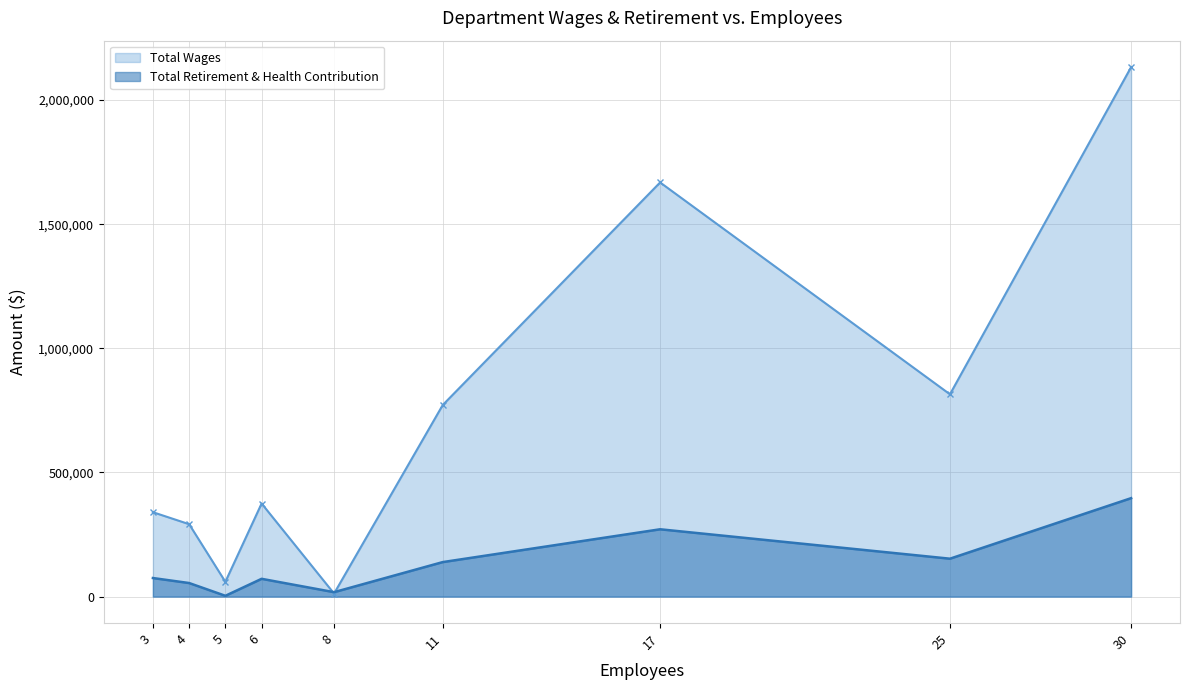

True or false: Total Retirement & Health Contribution and Total Wages cross at least once.

True